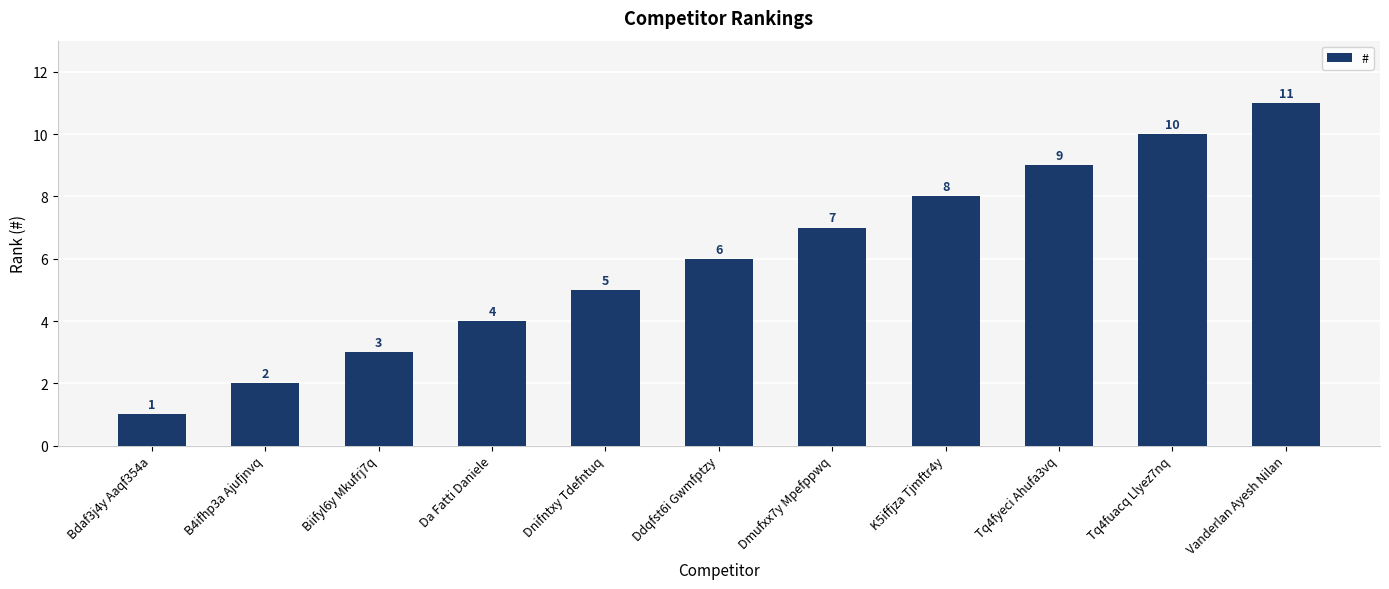

What is the maximum value shown in the chart?

11